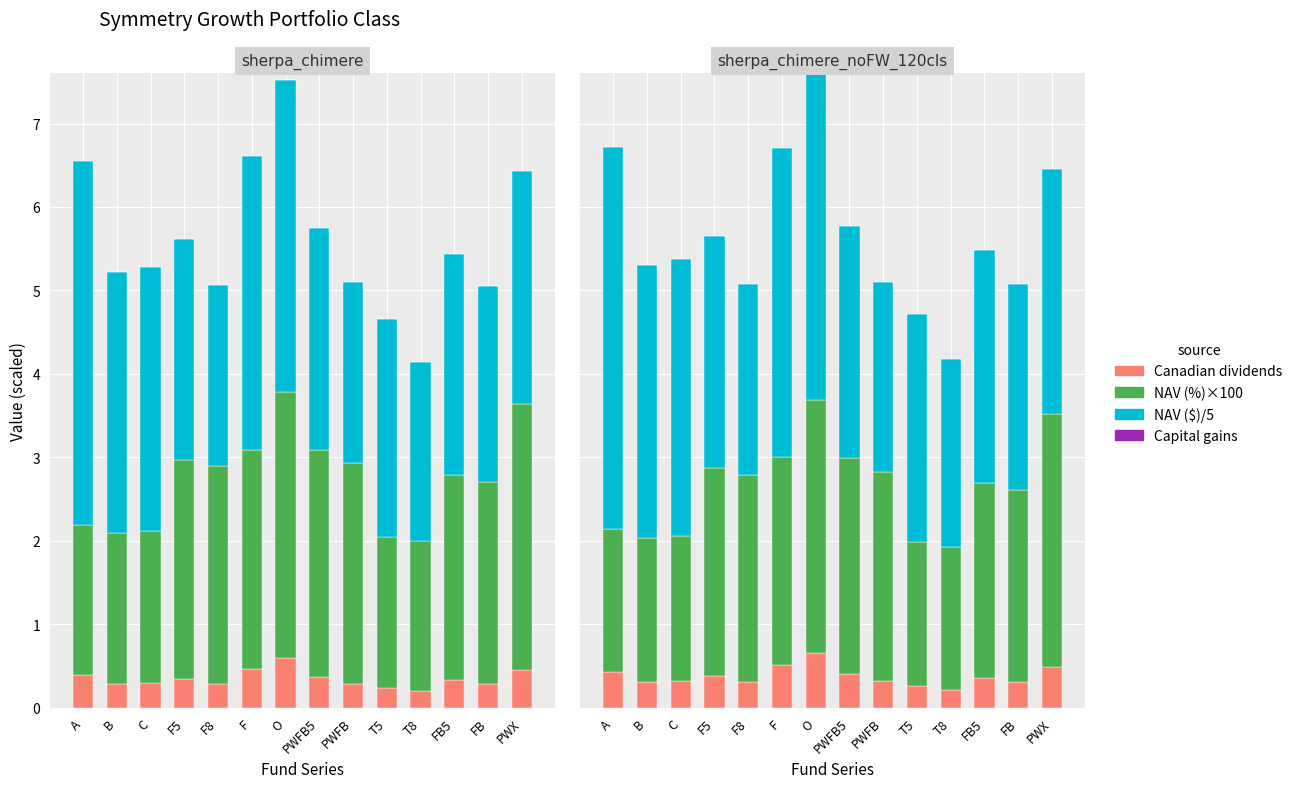

Rank the series at FB5 from highest to lowest value.

NAV ($) /5, NAV (%), Canadian dividends, Capital gains